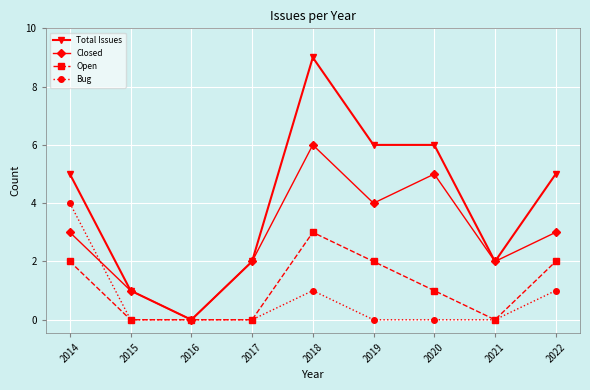

Is the value of Open at 2019 greater than the value of Closed at 2020?

No